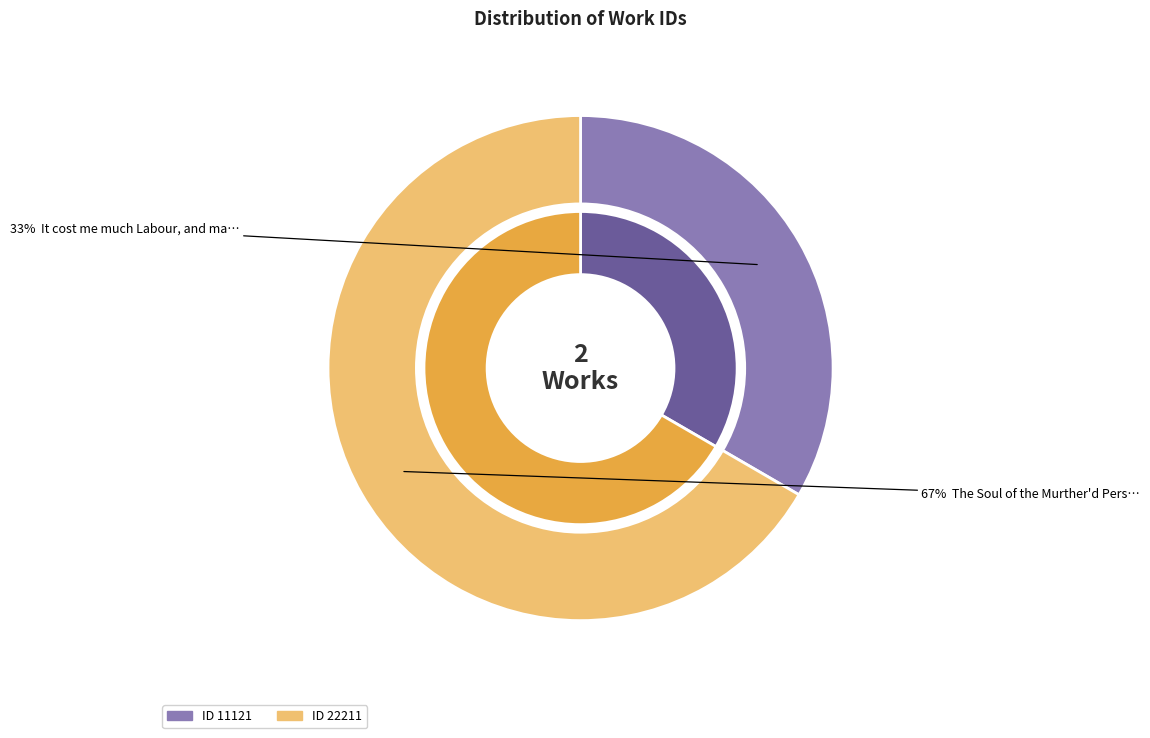

What percentage do The Soul of the Murther'd Person seeks and It cost me much Labour, and many Days together represent?

100.0%